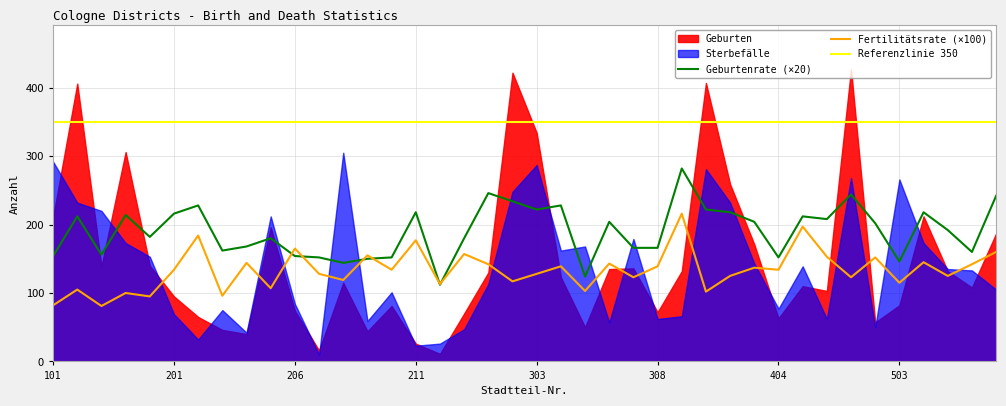

Where do Geburtenrate and Fertilitätsrate first cross each other?

205 and 206